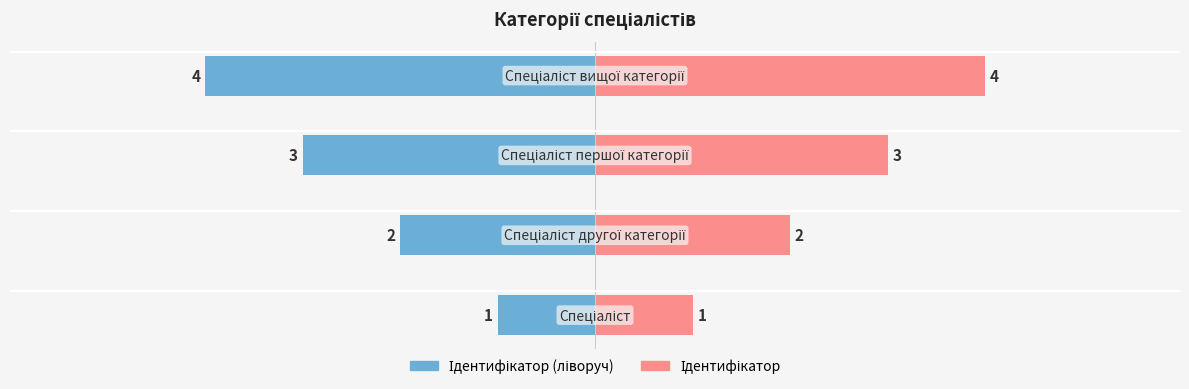

Is the value of Ідентифікатор (ліворуч) at −4 greater than the value of Ідентифікатор at 0?

No